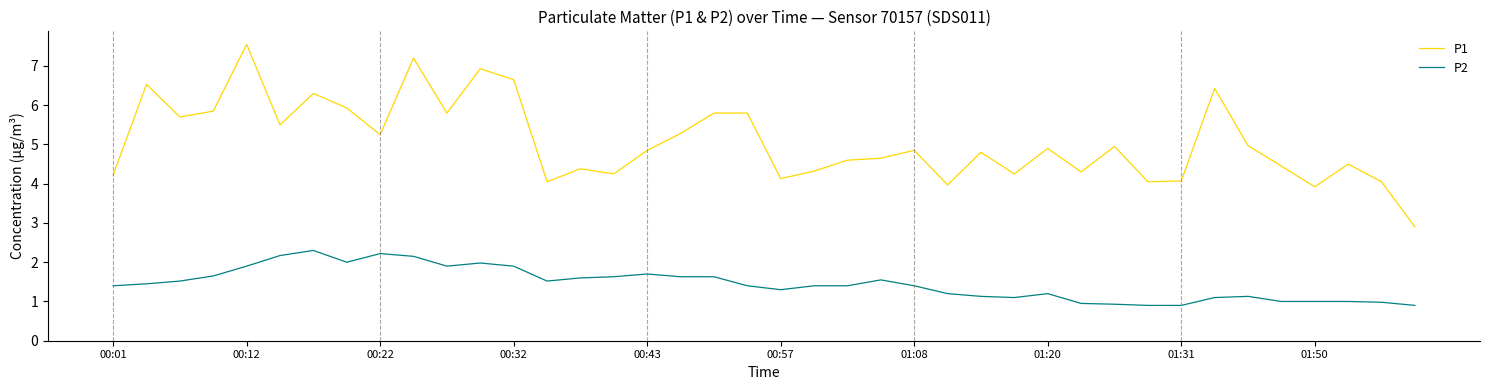

List the series in order of their peak value, highest first.

P1, P2